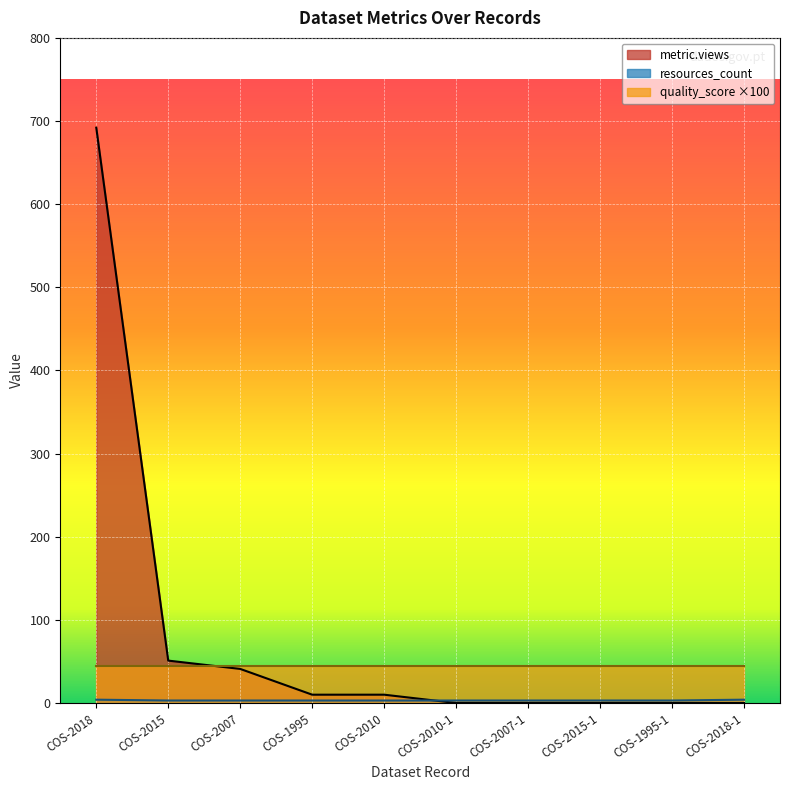

The value of metric.views at COS-2007 is 41. True or false?

True